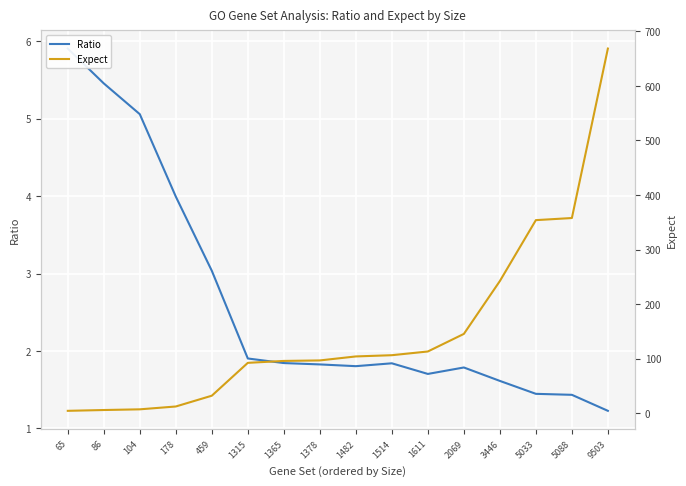

Does the chart display data point markers on the line(s)?

No